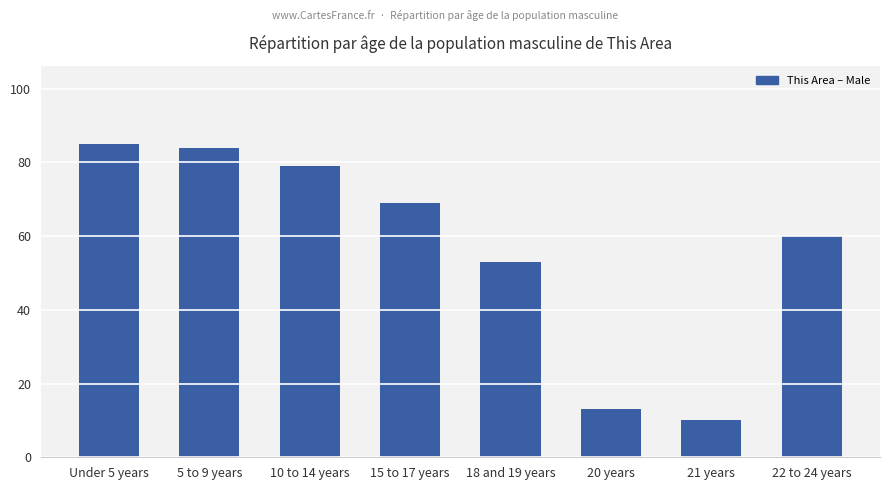

Reading left to right, list all the values displayed in this chart.

Under 5 years=85	5 to 9 years=84	10 to 14 years=79	15 to 17 years=69	18 and 19 years=53	20 years=13	21 years=10	22 to 24 years=60